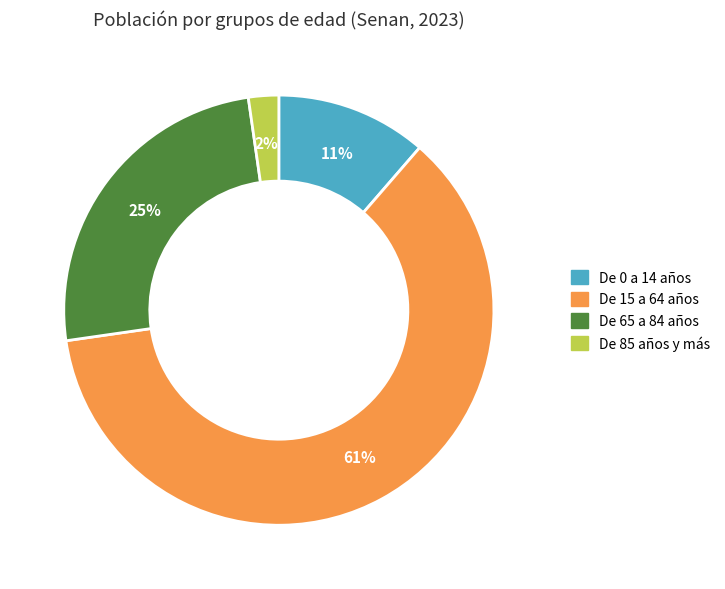

Is it true that De 85 años y más is 2% of the pie?

True